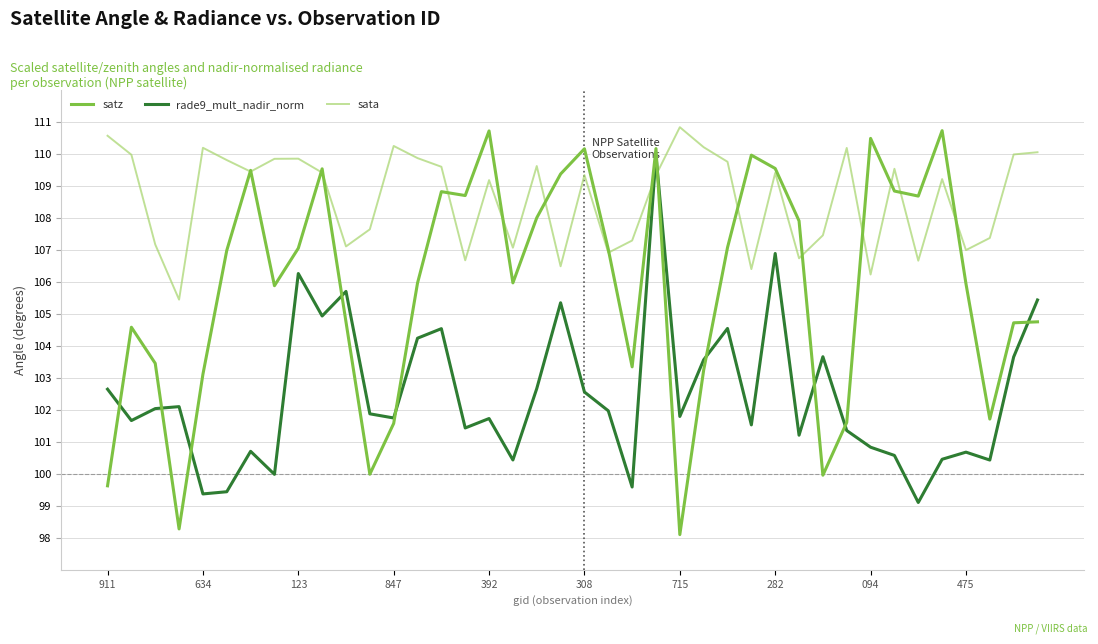

Rank the series by their average value, from highest to lowest.

sata, satz, rade9_mult_nadir_norm